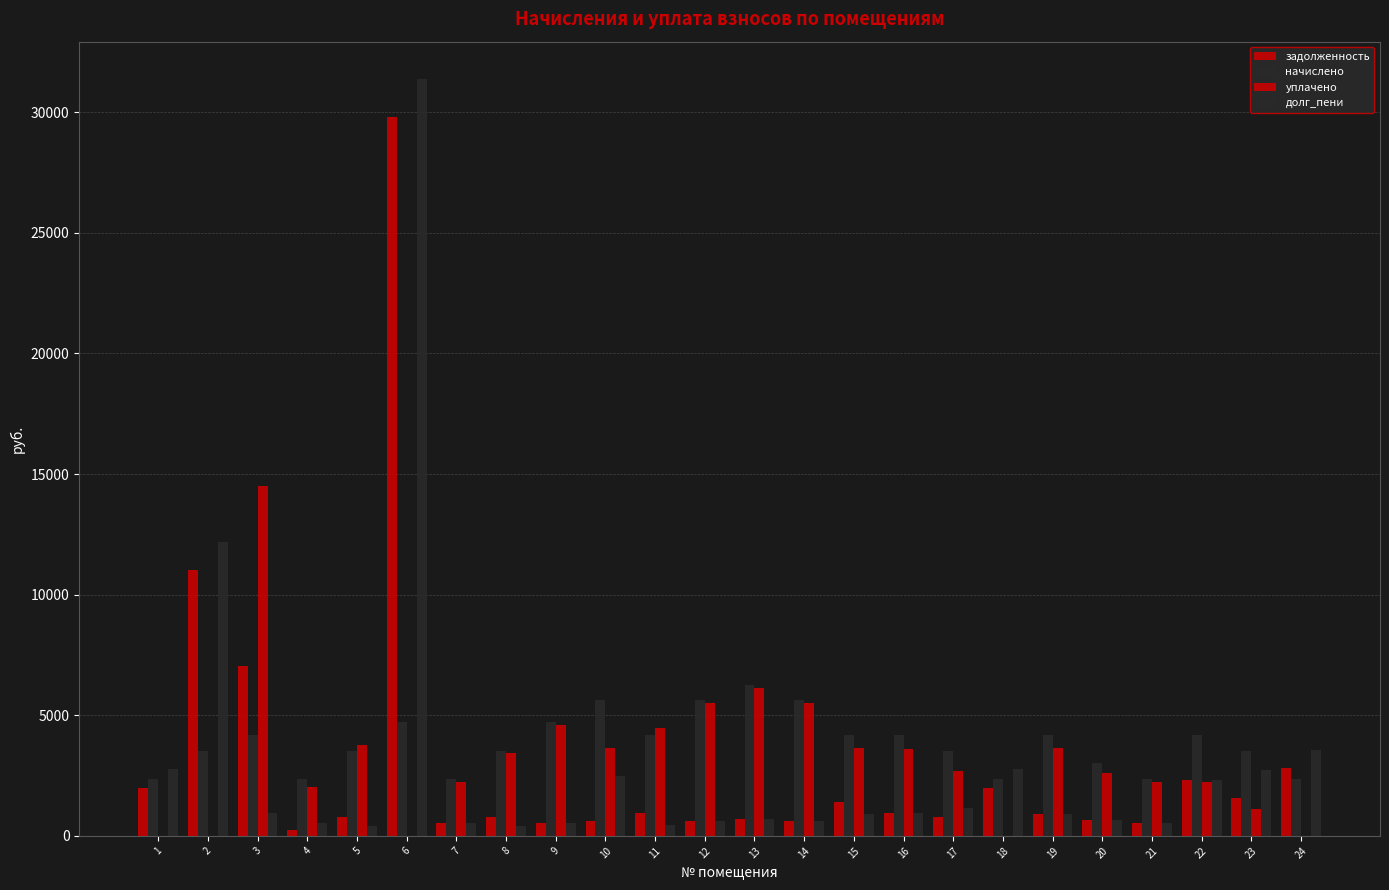

How many groups of bars are there?

24